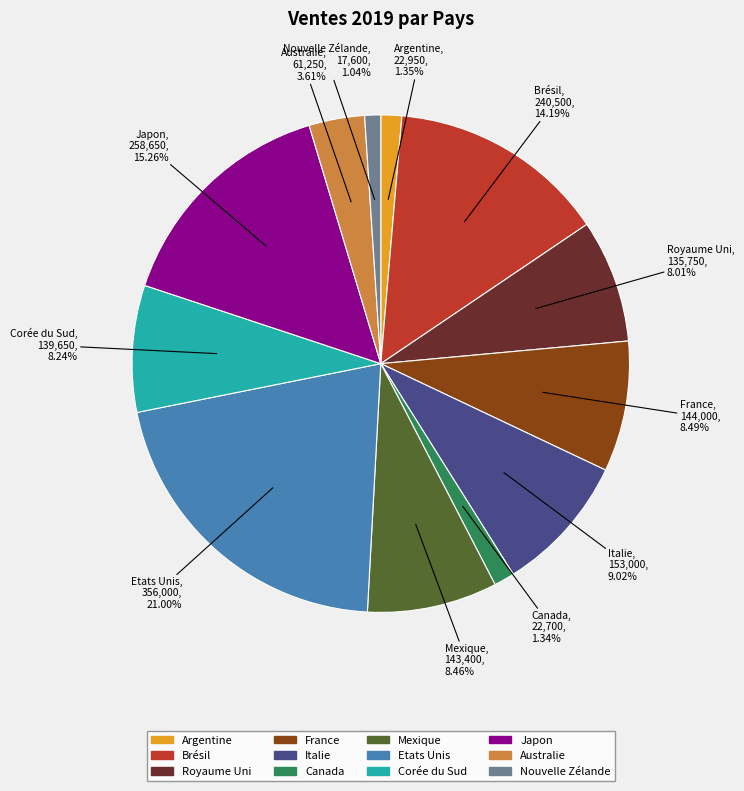

Does any single category account for the majority?

No